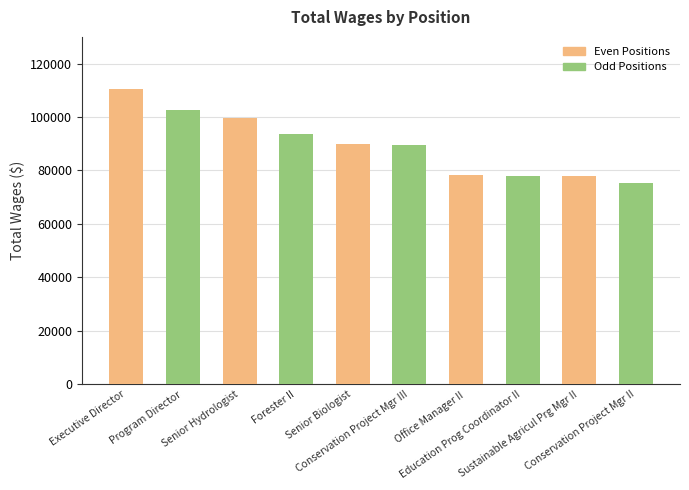

What is the value of the 10th bar from the left?

75351